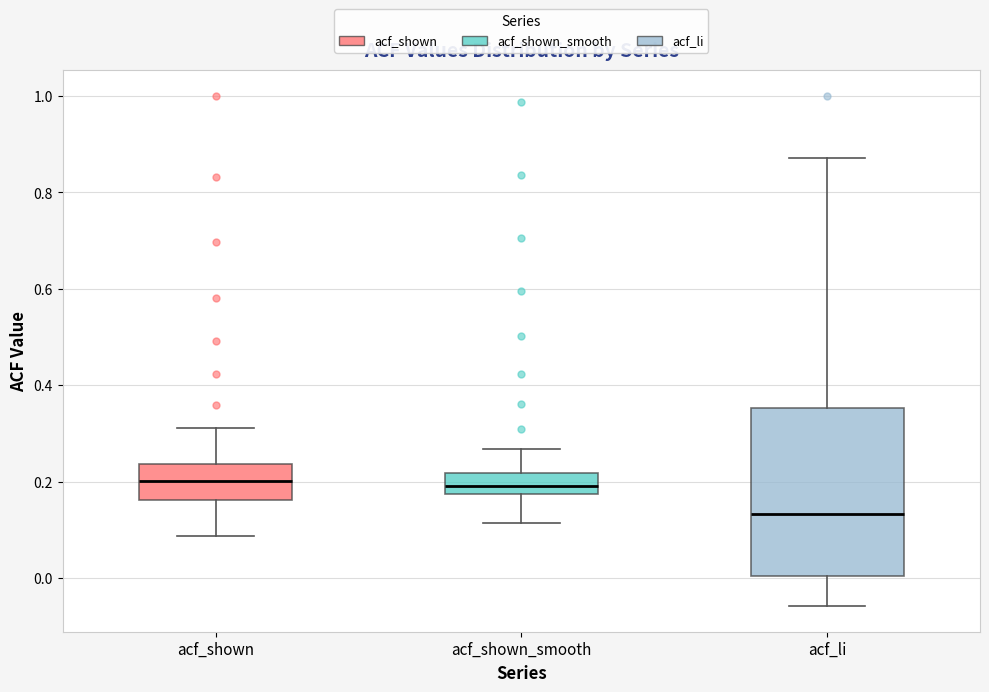

Which box has the lowest median line?

acf_li